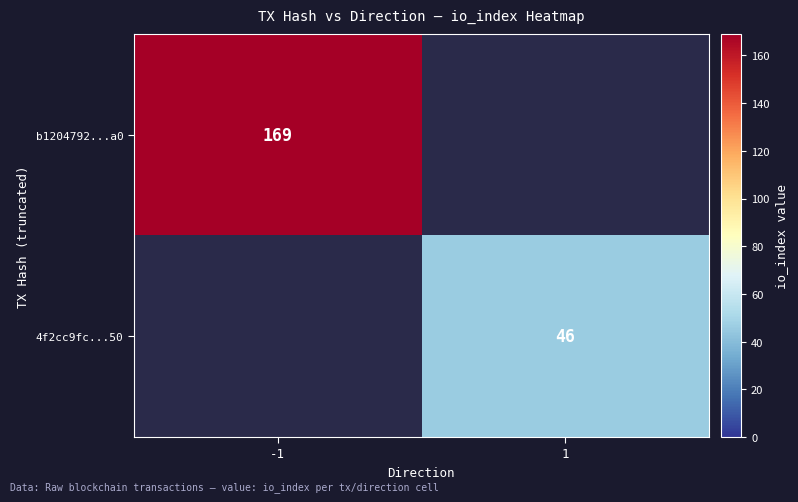

The b1204792...a0 series shows 61 at -1. True or false?

False